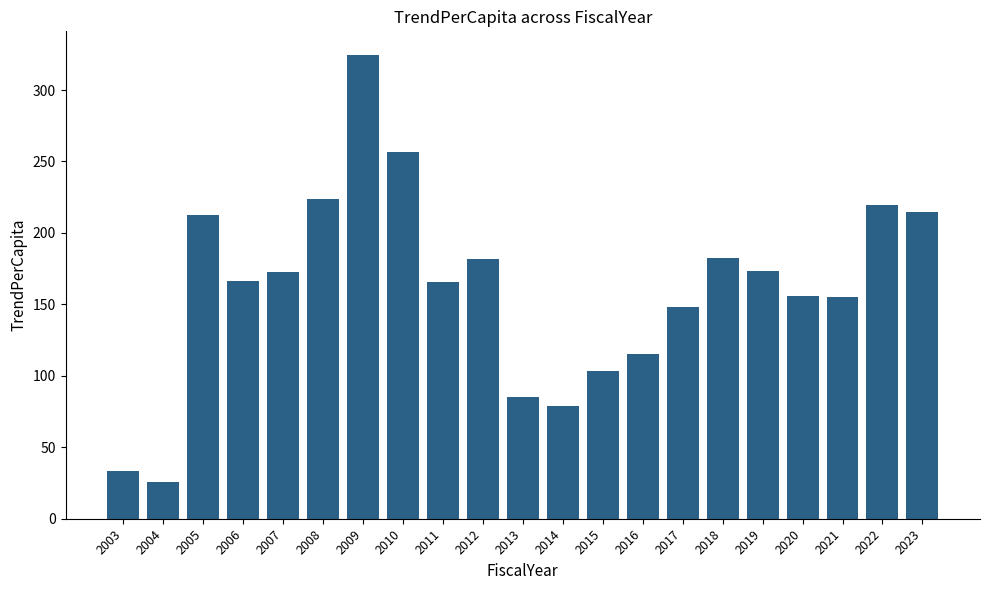

What is the sum of the values at 2022 and 2010?

475.8